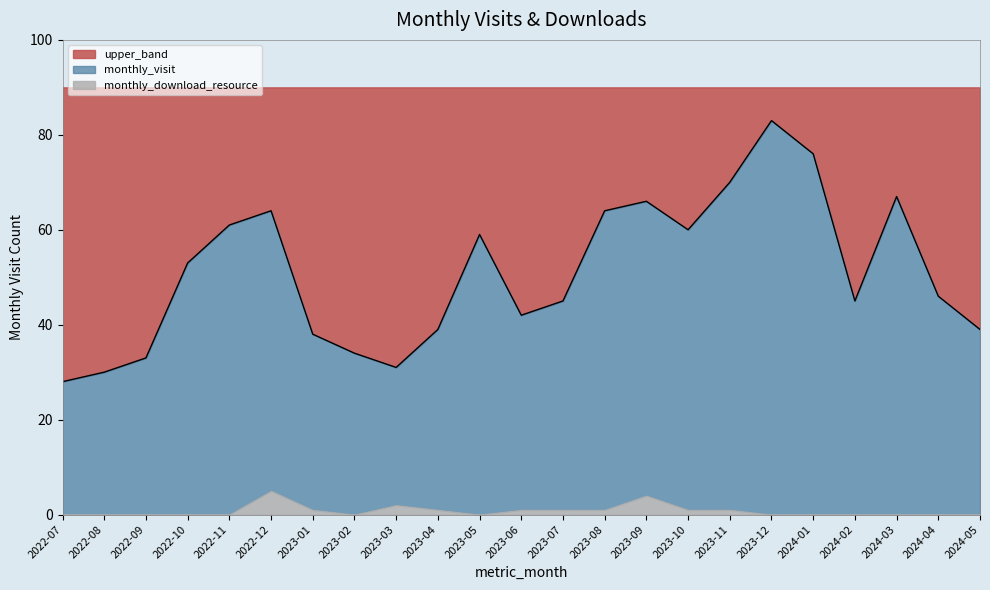

What is the ratio of the value at 2023-06 to the value at 2022-12?

0.7